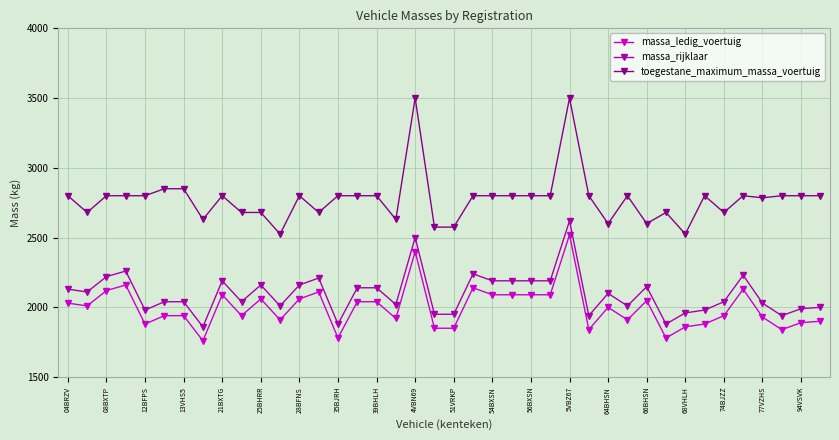

How many values in the massa_ledig_voertuig series are below 2000?

20